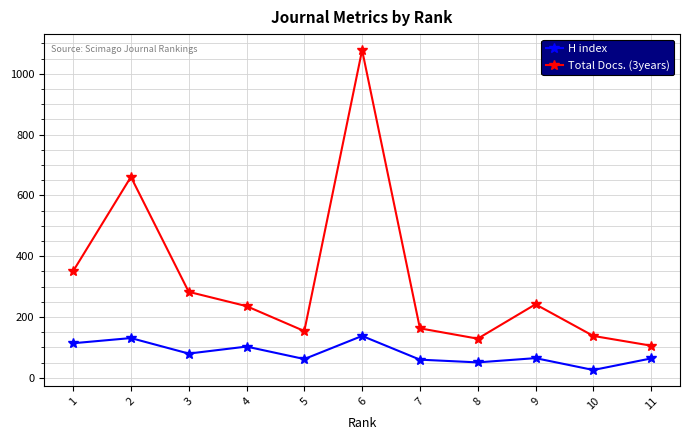

The value of H index at 8 is 51. True or false?

True